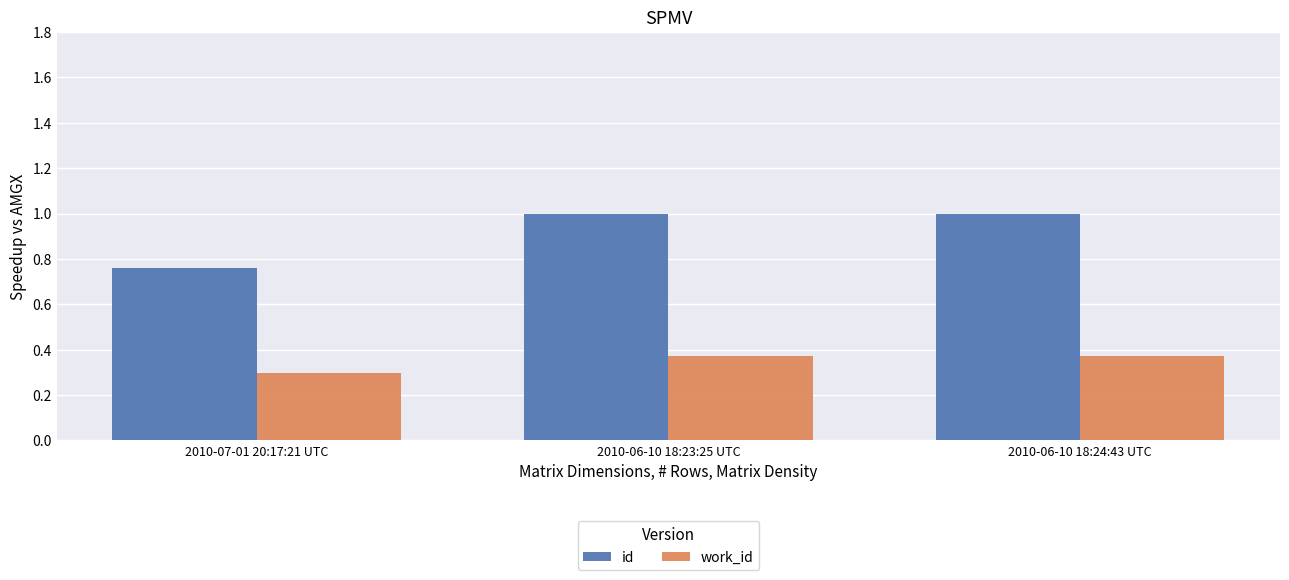

What is the average value of the work_id series?

0.3